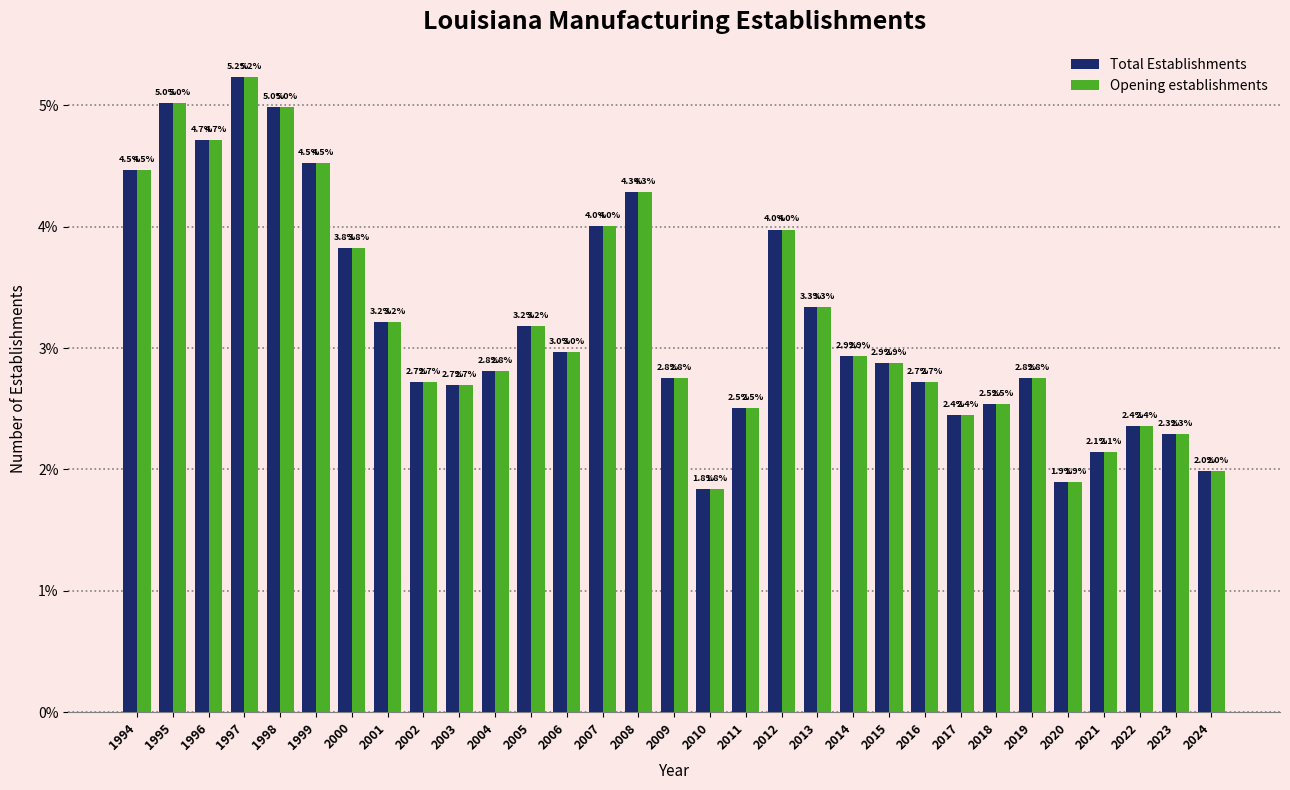

Reading left to right, extract all data points from this chart.

Total Establishments: 1994=4.5	1995=5.0	1996=4.7	1997=5.2	1998=5.0	1999=4.5	2000=3.8	2001=3.2	2002=2.7	2003=2.7	2004=2.8	2005=3.2	2006=3.0	2007=4.0	2008=4.3	2009=2.8	2010=1.8	2011=2.5	2012=4.0	2013=3.3	2014=2.9	2015=2.9	2016=2.7	2017=2.4	2018=2.5	2019=2.8	2020=1.9	2021=2.1	2022=2.4	2023=2.3	2024=2.0
Opening establishments: 1994=4.5	1995=5.0	1996=4.7	1997=5.2	1998=5.0	1999=4.5	2000=3.8	2001=3.2	2002=2.7	2003=2.7	2004=2.8	2005=3.2	2006=3.0	2007=4.0	2008=4.3	2009=2.8	2010=1.8	2011=2.5	2012=4.0	2013=3.3	2014=2.9	2015=2.9	2016=2.7	2017=2.4	2018=2.5	2019=2.8	2020=1.9	2021=2.1	2022=2.4	2023=2.3	2024=2.0